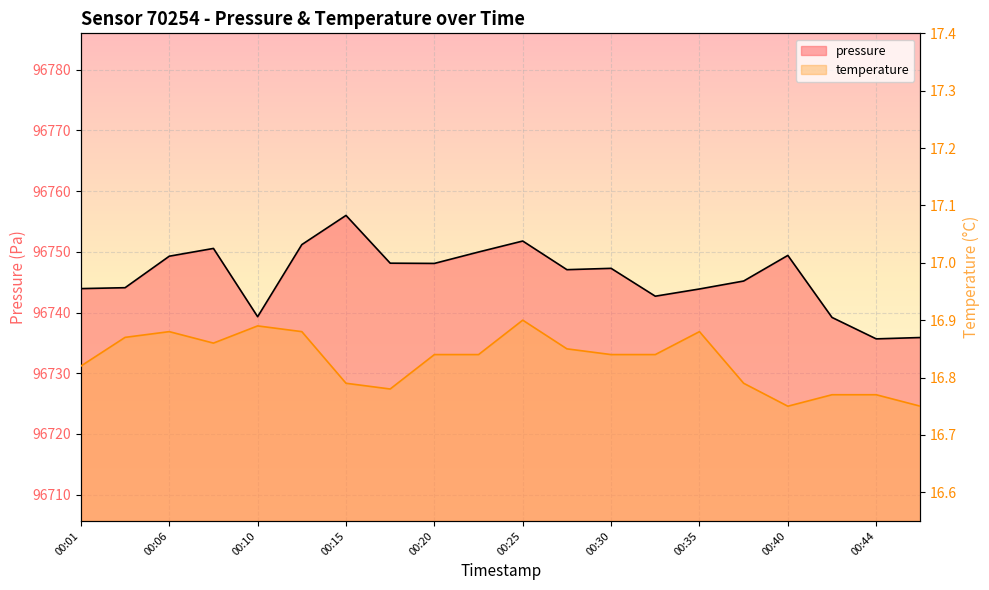

True or false: pressure and temperature cross at least once.

False